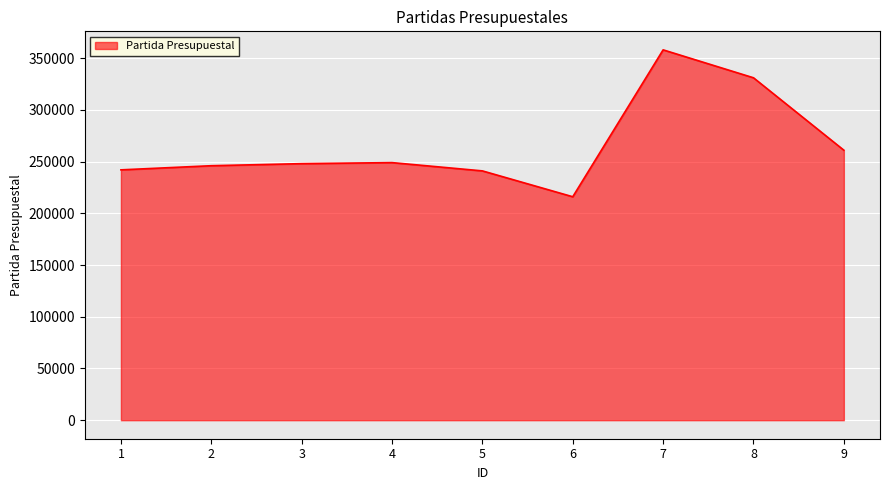

What is the change in value from 4 to 8?

+82001